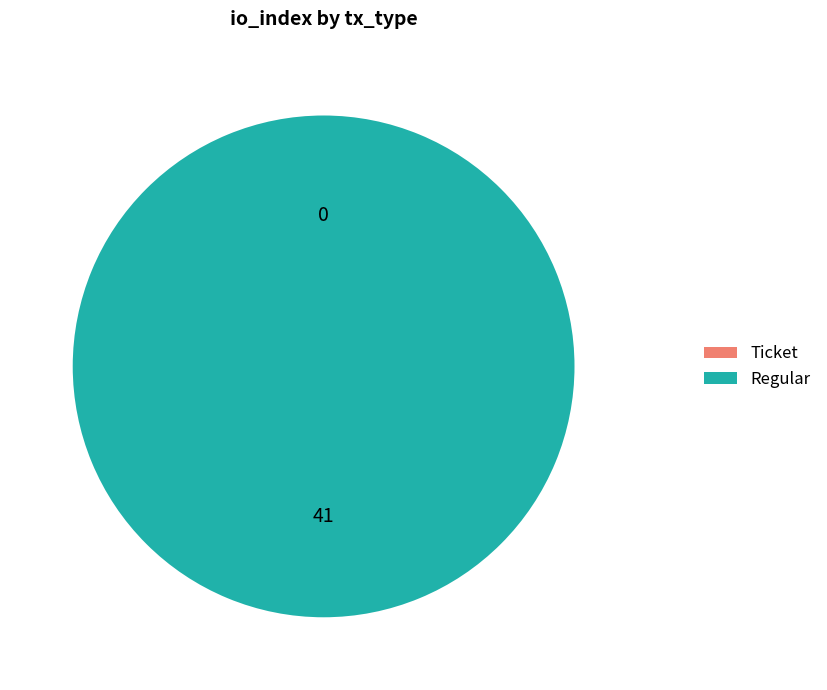

Which has a higher value, Ticket or Regular?

Regular